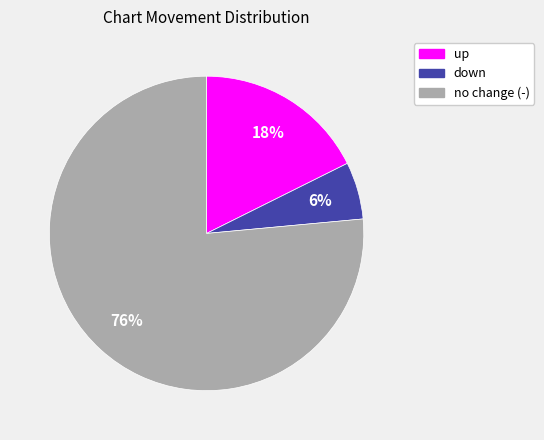

What is the smallest slice in the pie chart?

down